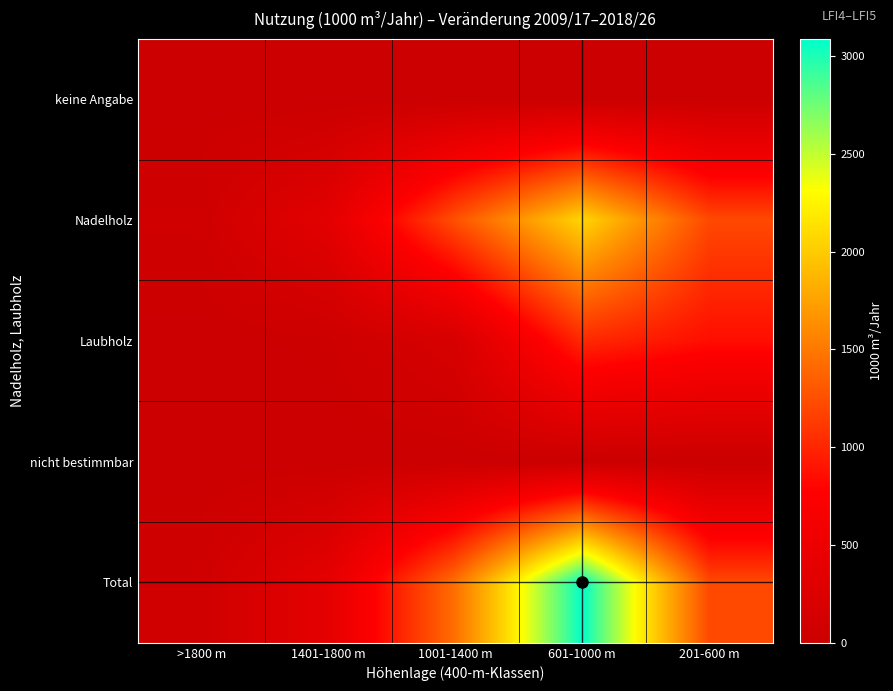

Count the number of categories in the chart.

5